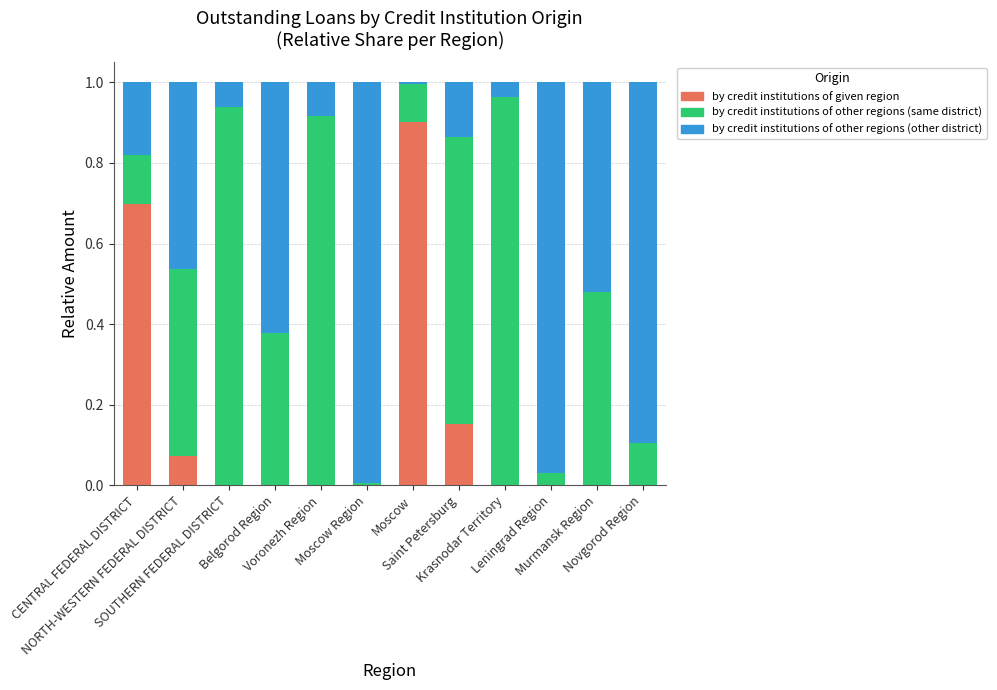

Are the bars grouped side by side (vs. stacked)?

No